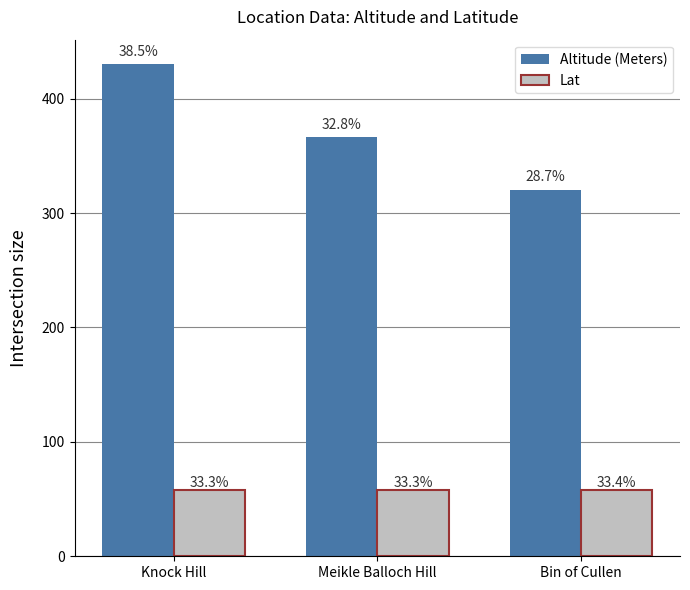

What are all the series names shown in the legend?

Altitude (Meters), Lat